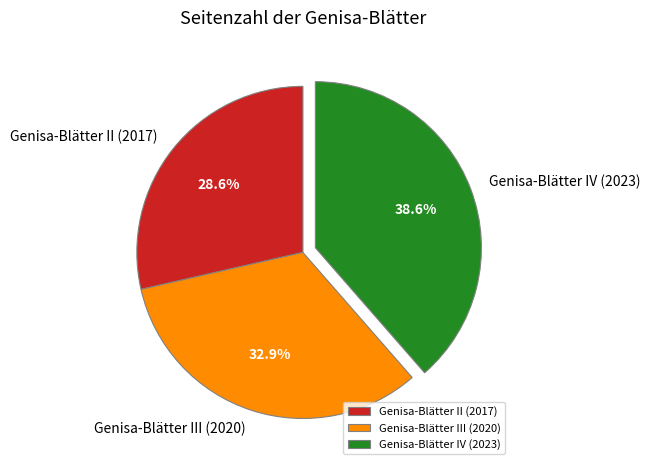

To the nearest percent, what percentage of the pie is Genisa-Blätter II (2017)?

29%